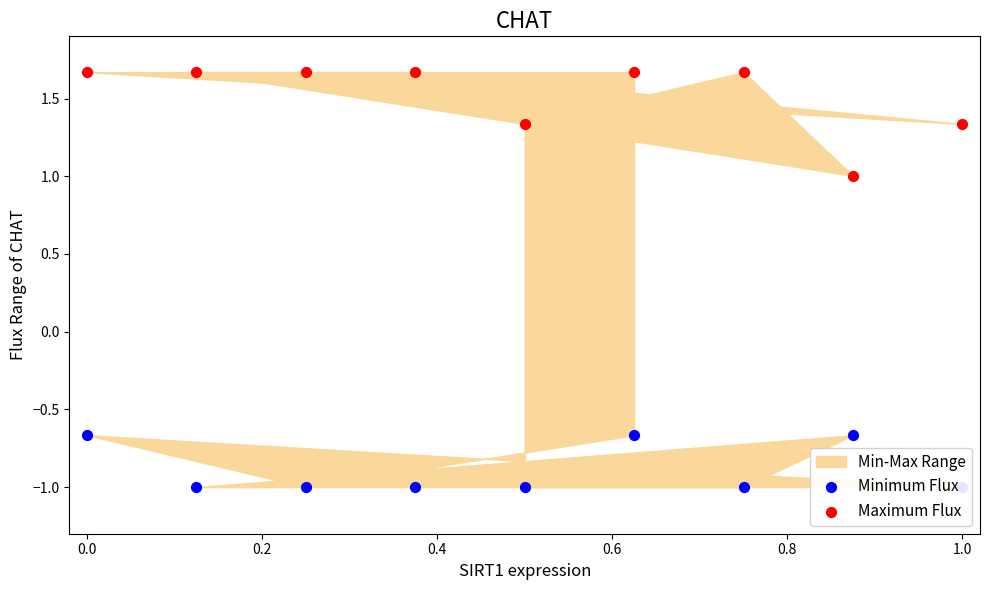

Which series has the widest spread of Y values?

Maximum Flux